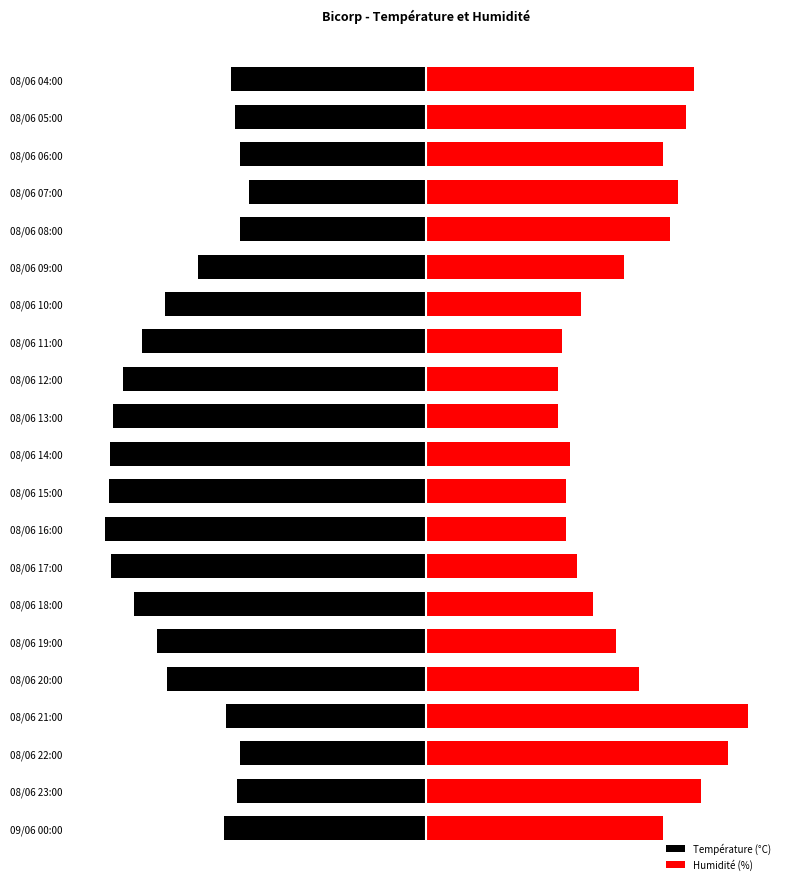

Reading right to left, list all the values displayed in this chart.

Température (°C): -24.2	-23.7	-23.2	-22.0	-23.2	-28.4	-32.4	-35.3	-37.7	-39.0	-39.3	-39.5	-40.0	-39.2	-36.4	-33.5	-32.2	-24.9	-23.2	-23.6	-25.1
Humidité (%): 33.3	32.3	29.4	31.3	30.4	24.6	19.3	16.9	16.4	16.4	17.8	17.3	17.3	18.8	20.7	23.6	26.5	40.0	37.6	34.2	29.4